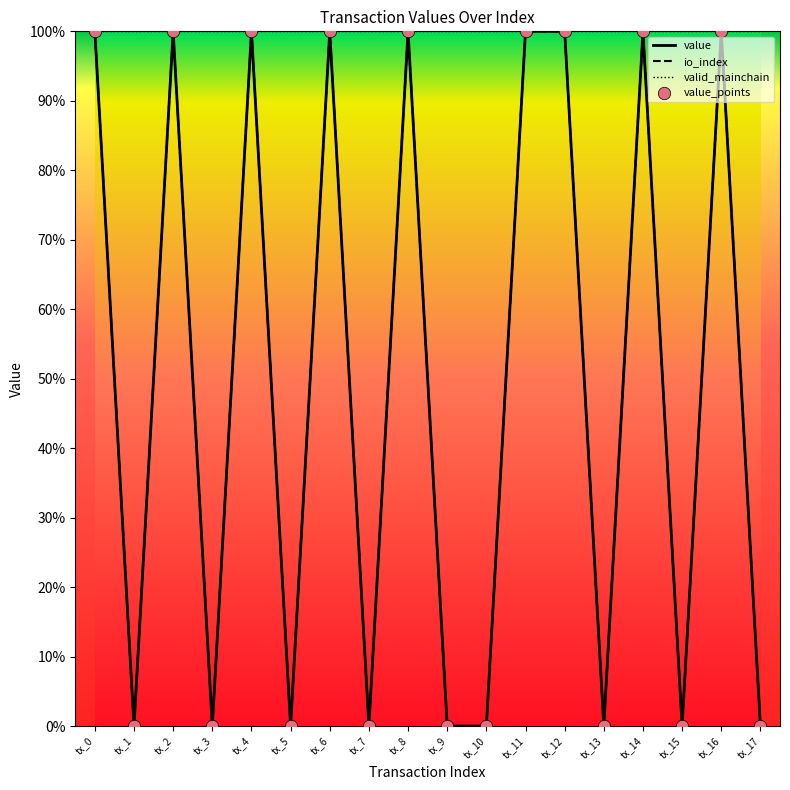

At which category is the sum across all series the highest?

tx_0